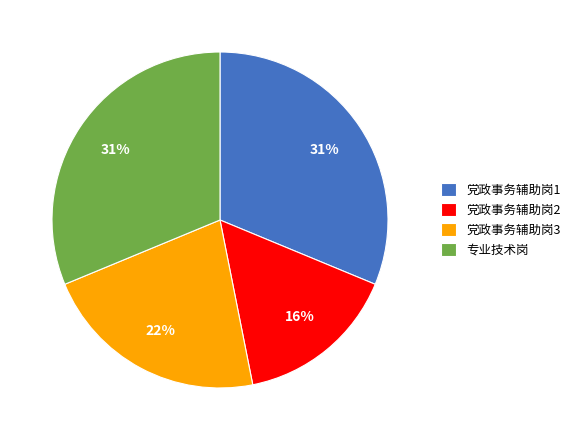

How many slices are in this pie chart?

4